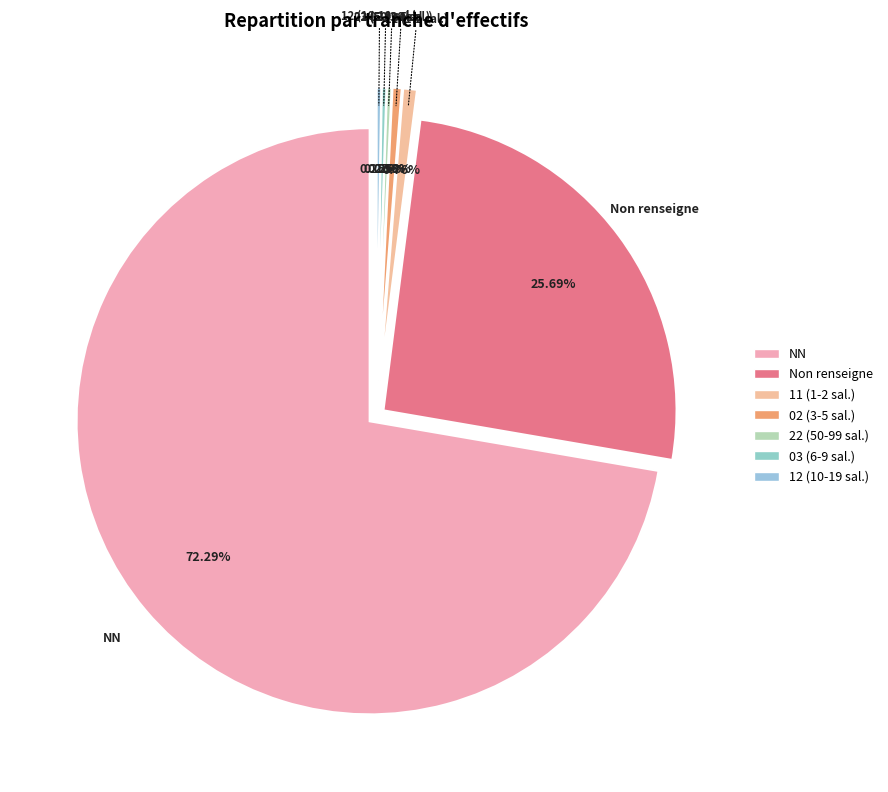

Which slice is the smallest?

22